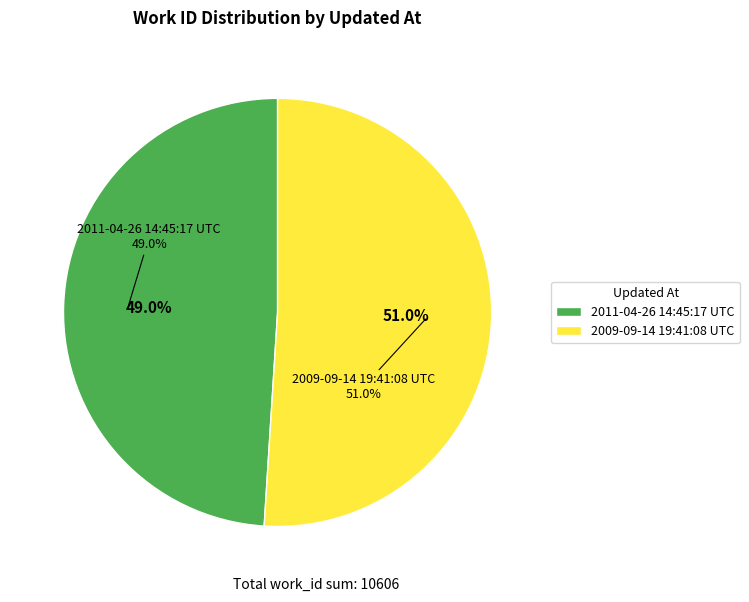

How many slices are in this pie chart?

2